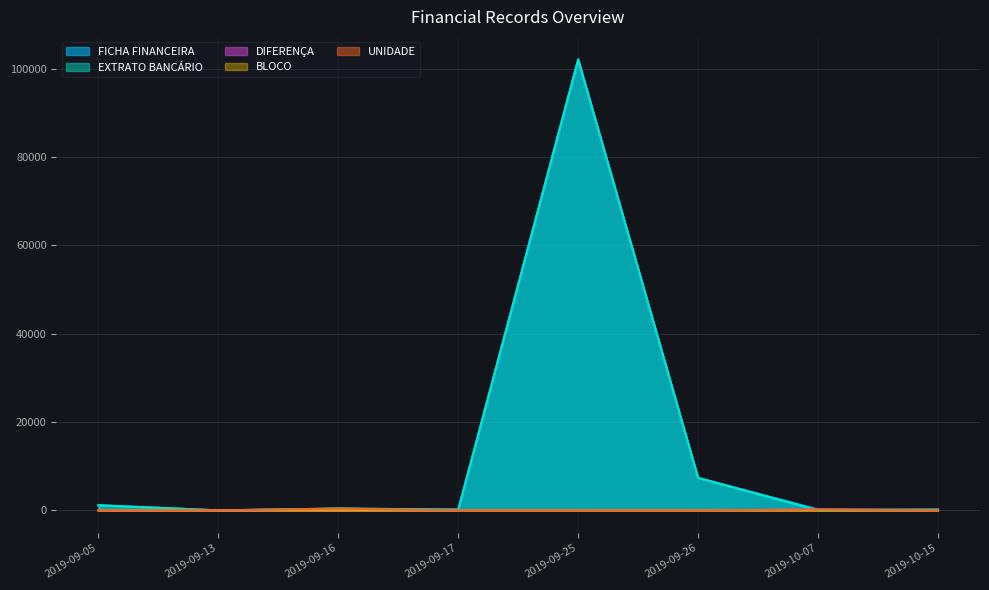

Reading left to right, extract all data points from this chart.

FICHA FINANCEIRA: 1158.9	0.8	414.0	170.9	102125.0	7364.1	193.5	176.1
EXTRATO BANCÁRIO: 1158.9	0.8	414.0	170.9	102125.0	7364.1	0.0	176.1
DIFERENÇA: 0.0	0.0	0.0	0.0	0.0	0.0	193.5	0.0
BLOCO: 1.0	1.0	1.0	2.0	2.0	2.0	2.0	3.0
UNIDADE: 1.0	1.0	403.0	2.0	2.0	2.0	202.0	2.0